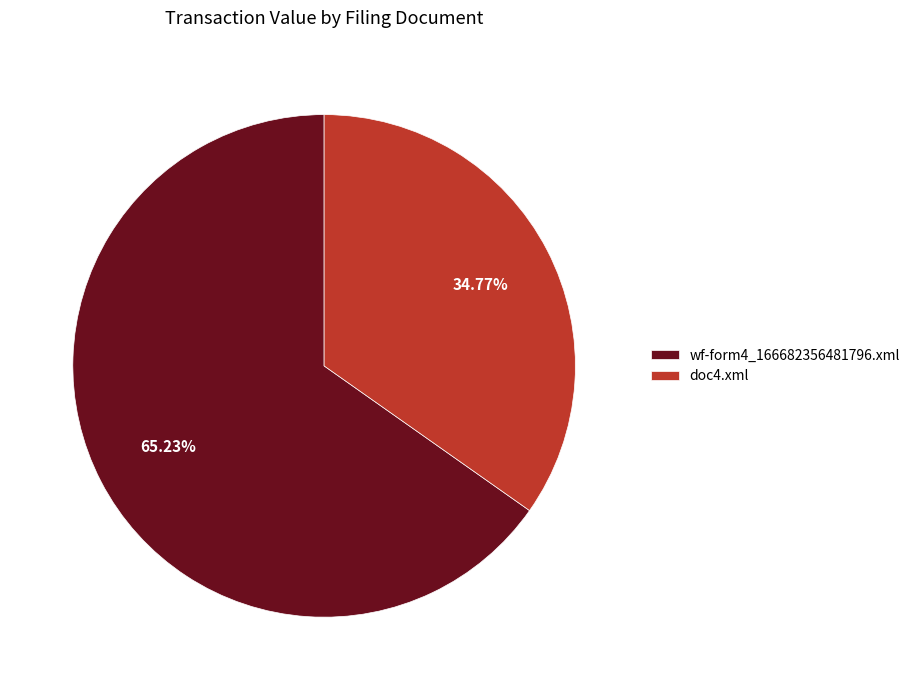

How many segments does this pie chart have?

2